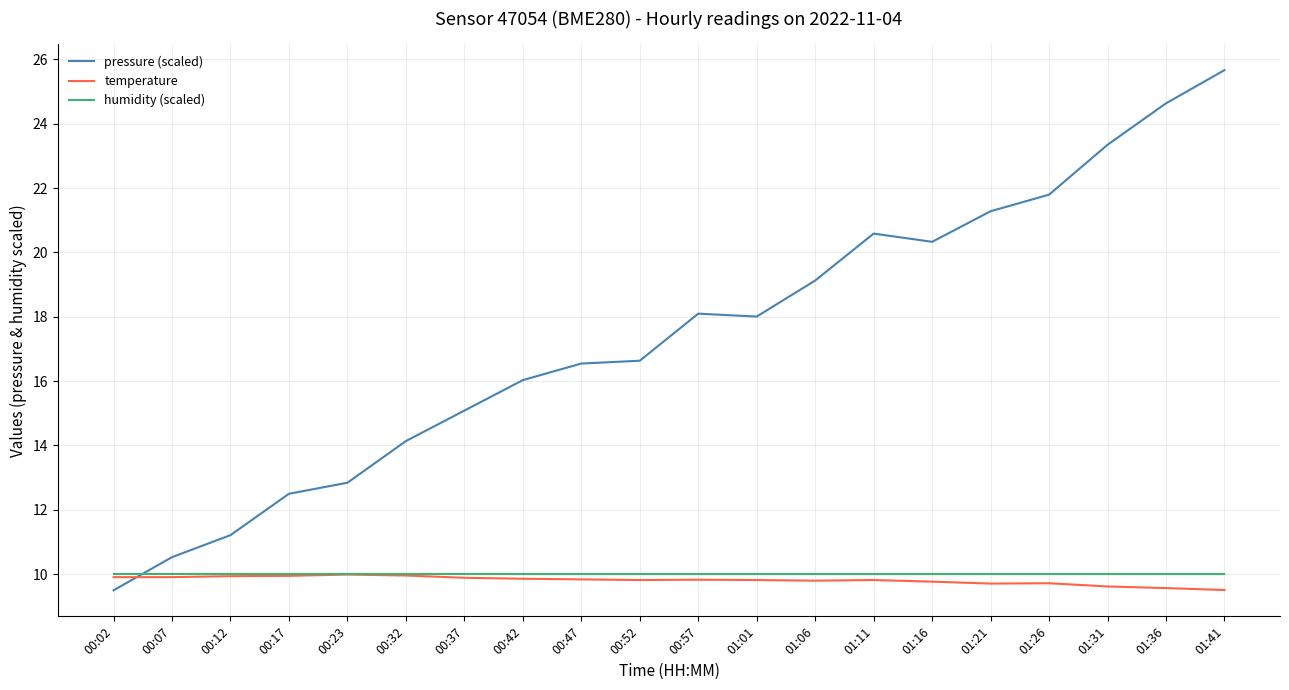

Between 00:12 and 01:16, which series saw the biggest shift?

pressure (scaled)